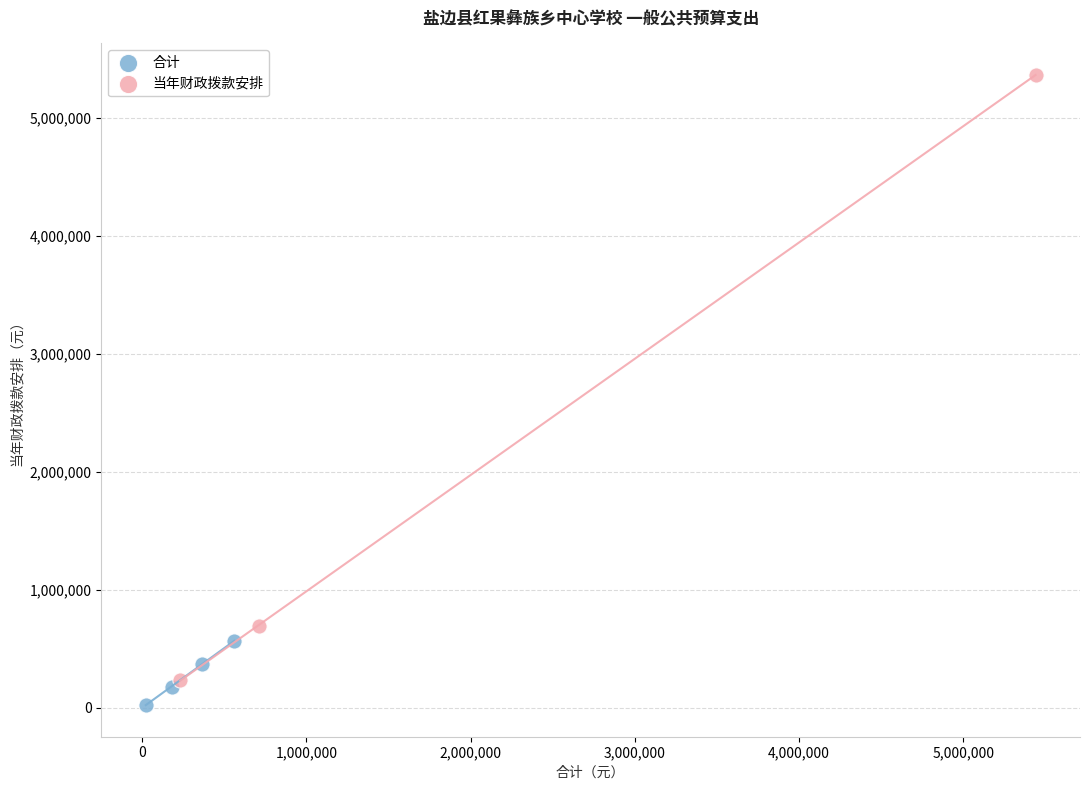

Which series has the widest spread of Y values?

当年财政拨款安排